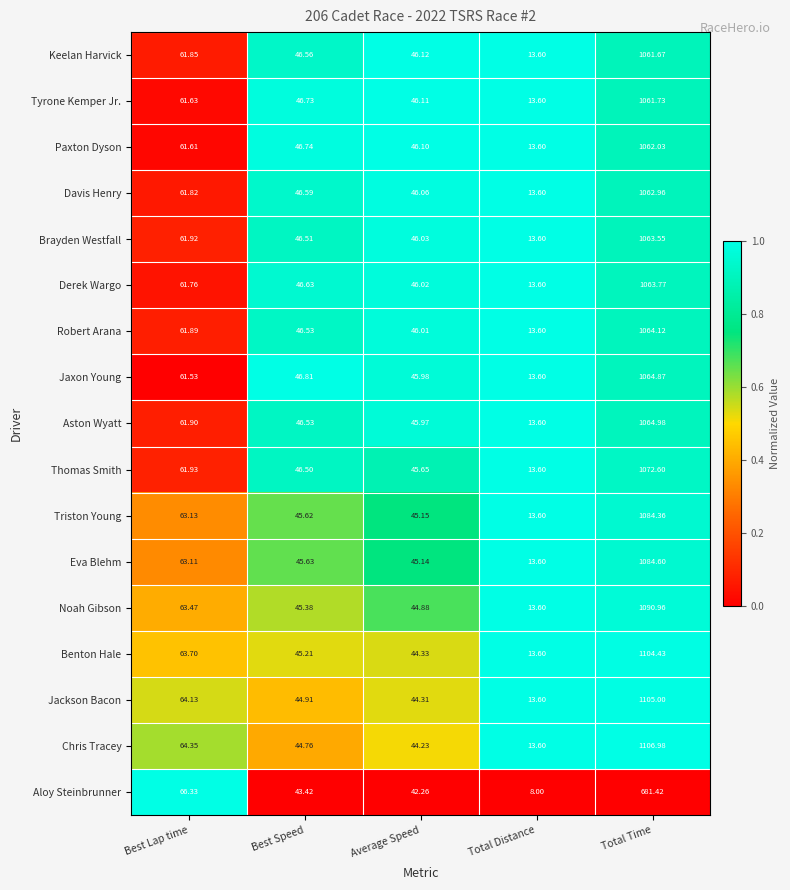

What is the spread (max minus min) of values at Average Speed?

3.9